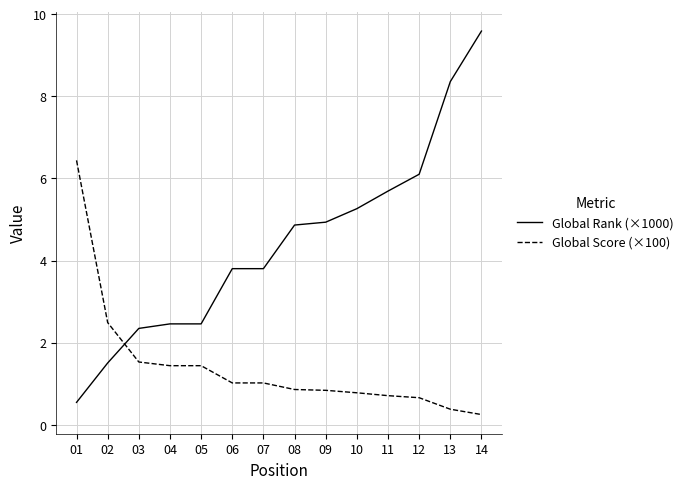

What is the difference between the maximum and minimum values in the Global Rank (×1000) series?

9.0